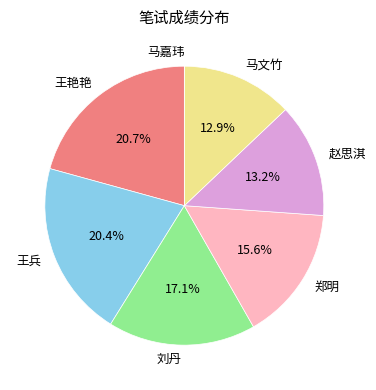

To the nearest percent, what is the difference between the 刘丹 and 马文竹 slice percentages?

4%